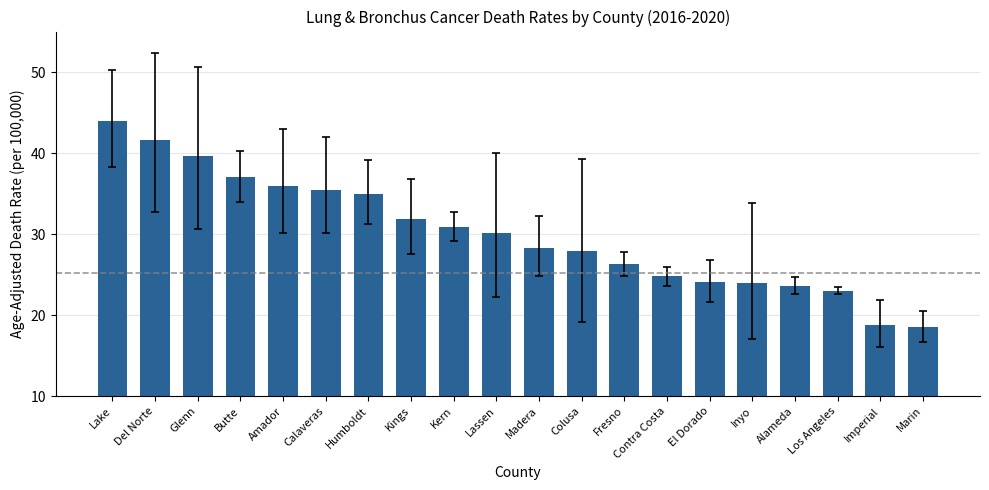

Approximately how many times larger is the value at Lake compared to Contra Costa?

1.8